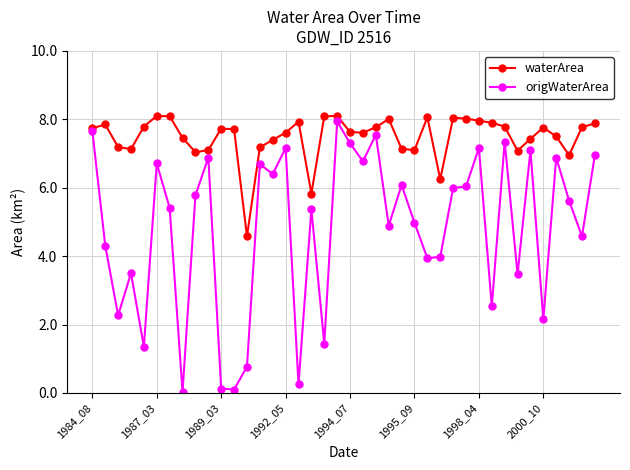

What is the value of the origWaterArea point at the 22nd from the left?

6.8